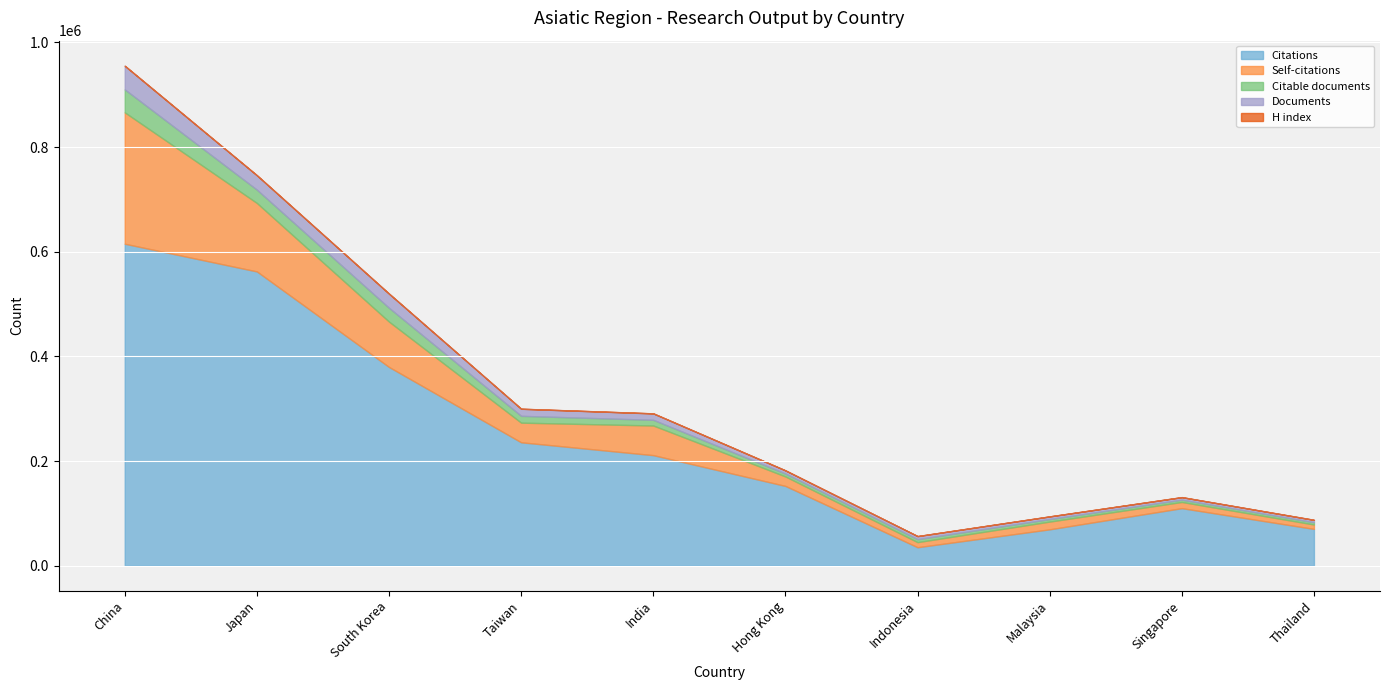

Is it true that Documents equals 9195 at Hong Kong?

False